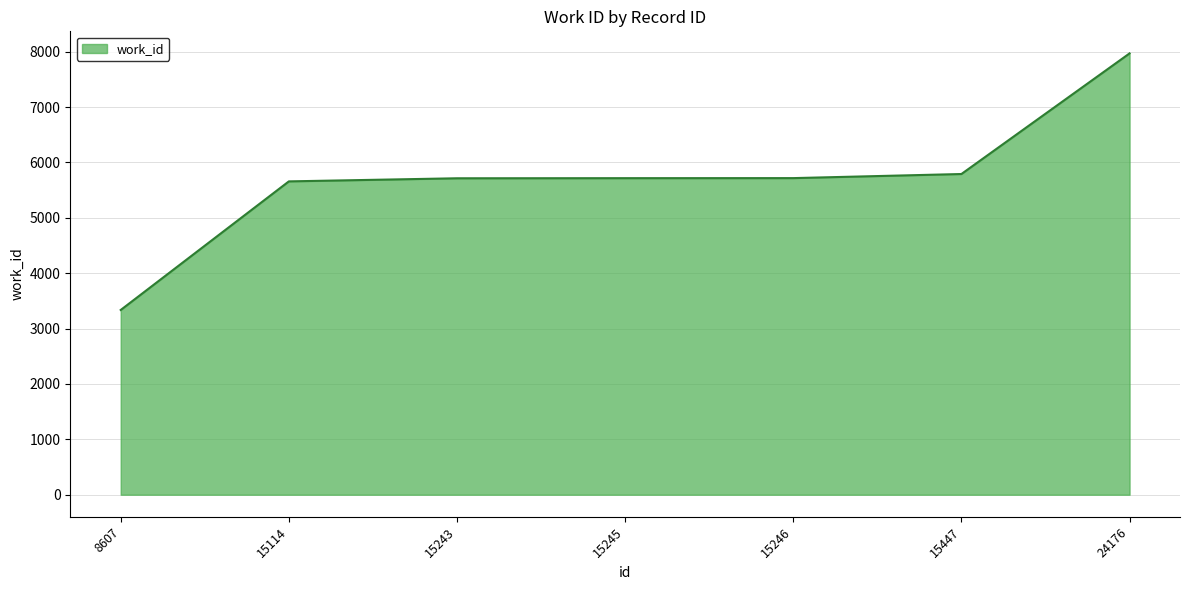

What is the difference between the maximum and minimum values?

4633